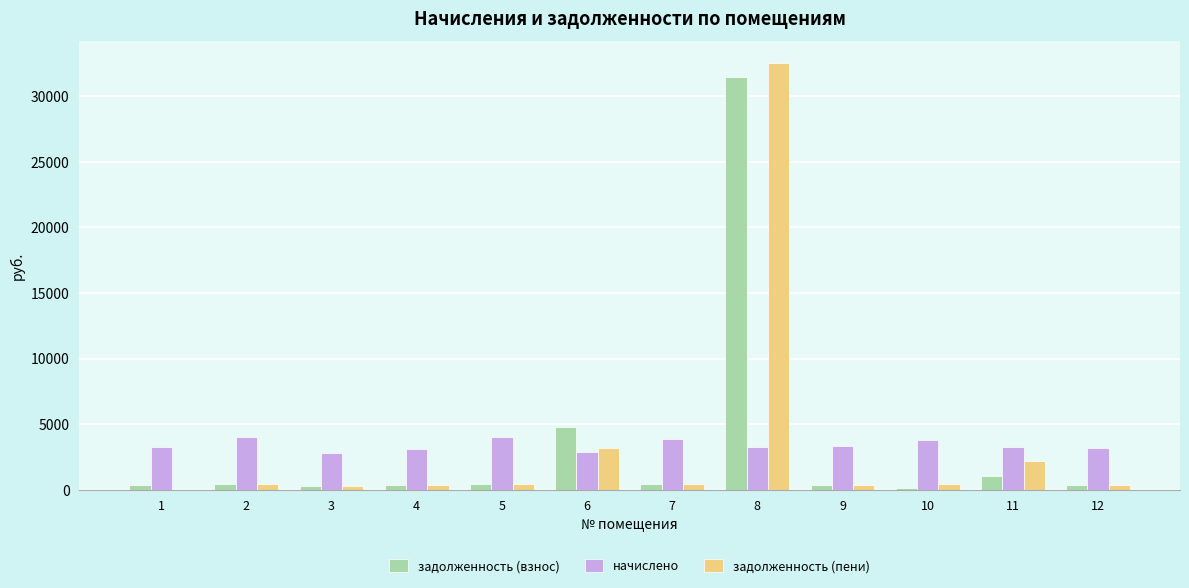

What is the sum of all начислено values?

40883.4